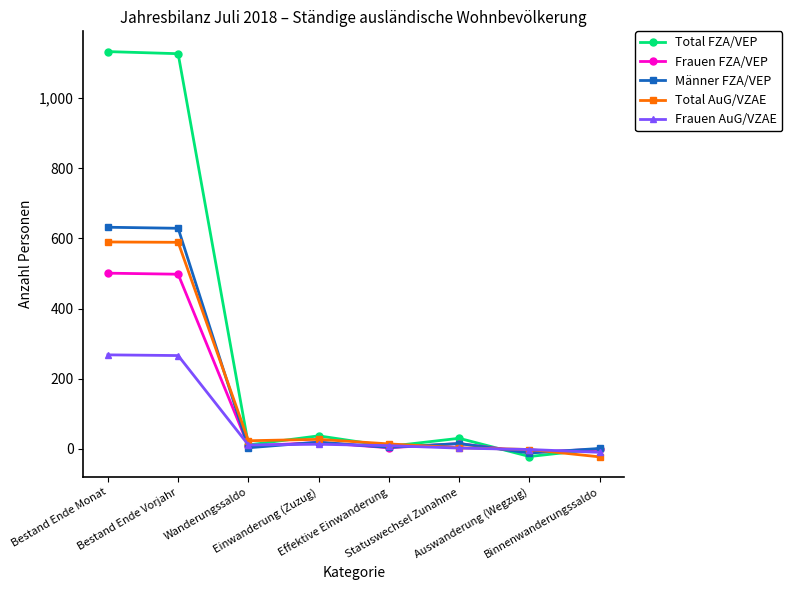

Which category has the lowest value in the Männer FZA/VEP series?

Auswanderung (Wegzug)